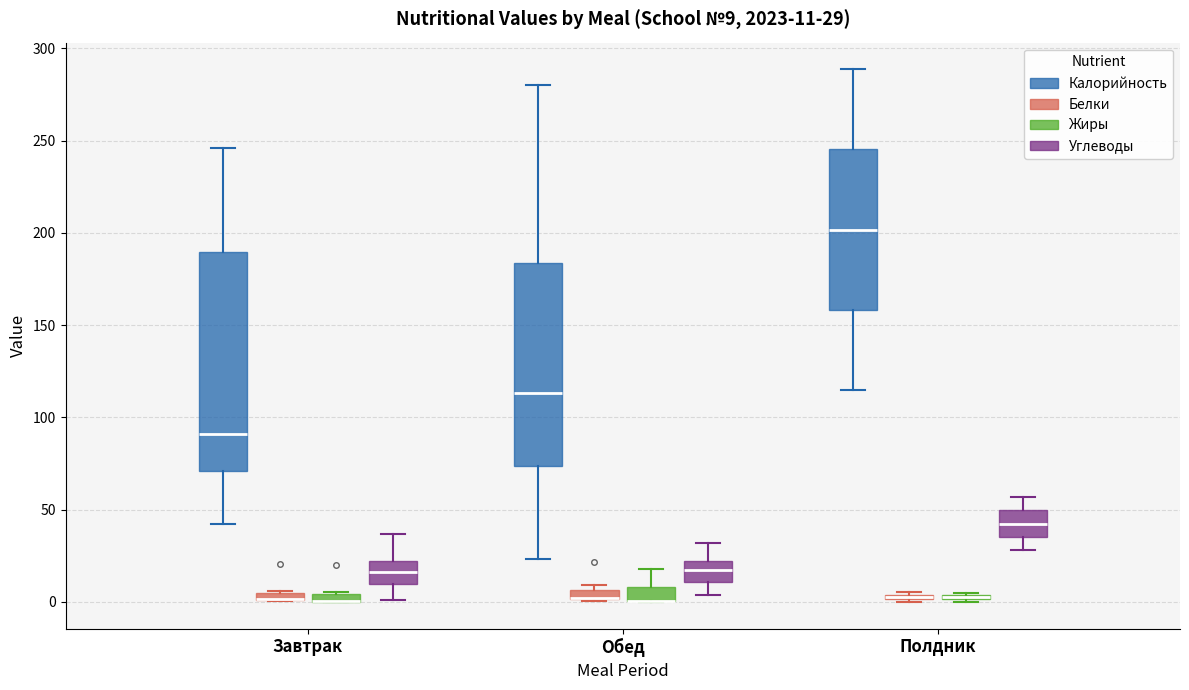

Which box is the tallest, from its lower edge to its upper edge?

Завтрак (Калорийность)